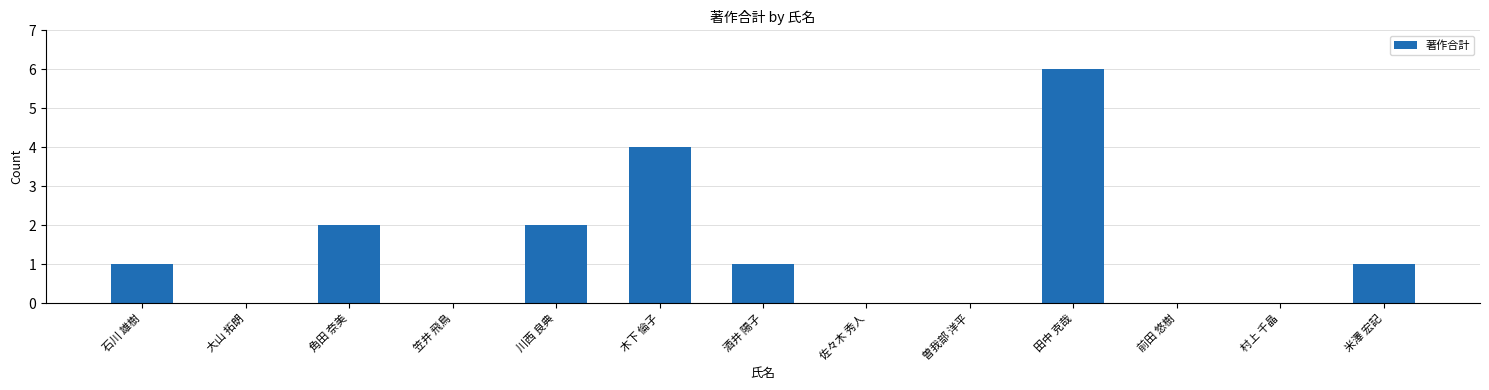

The value at 角田 奈美 is 2. True or false?

True